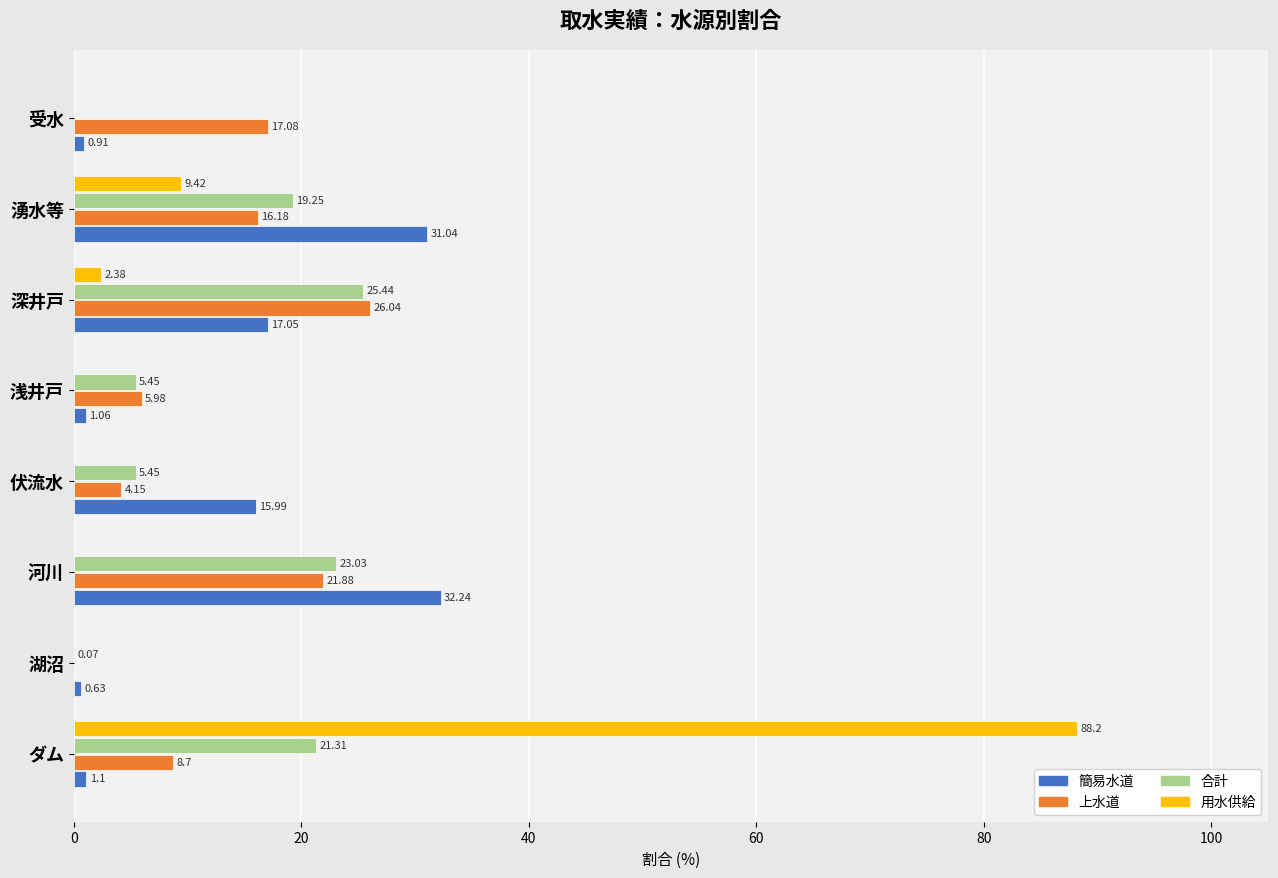

Where is 上水道 nearest to the value 13?

湧水等